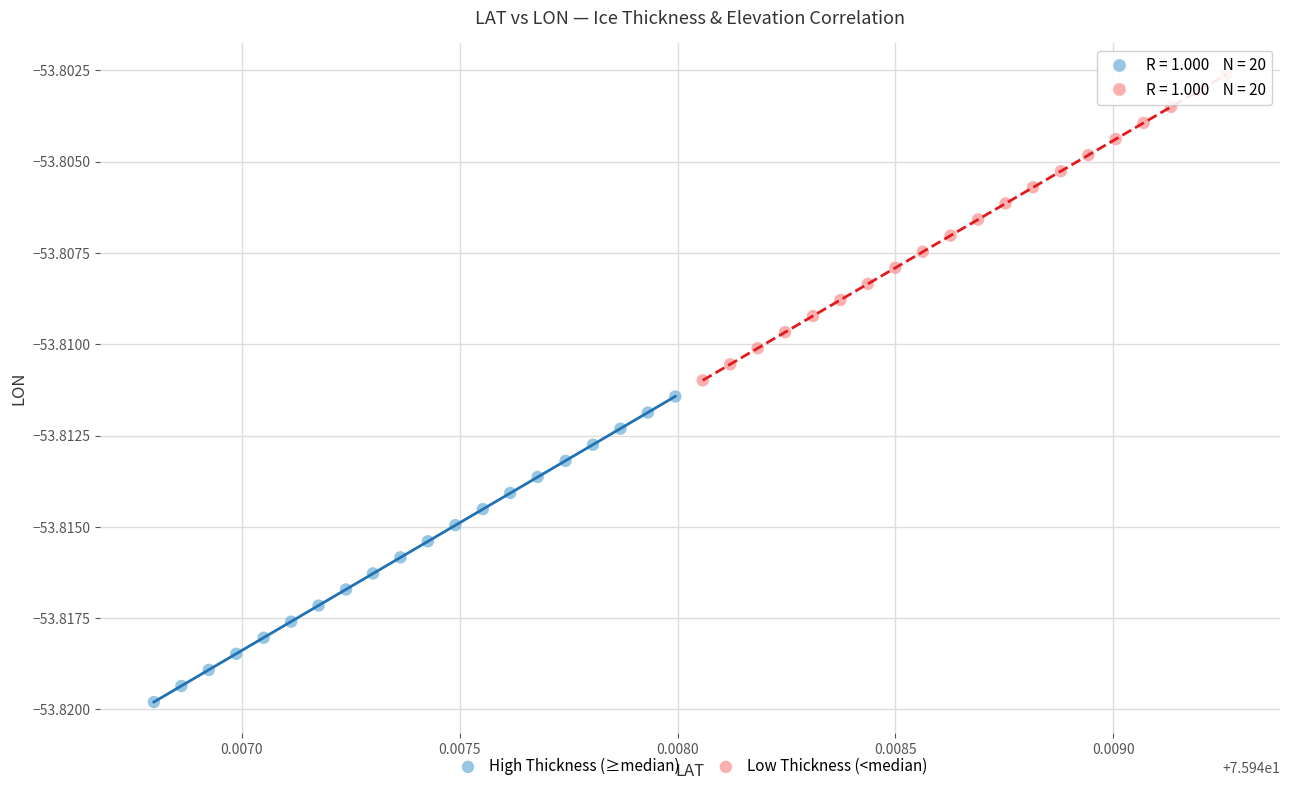

Which series contains the lowest Y value?

High Thickness (≥median)